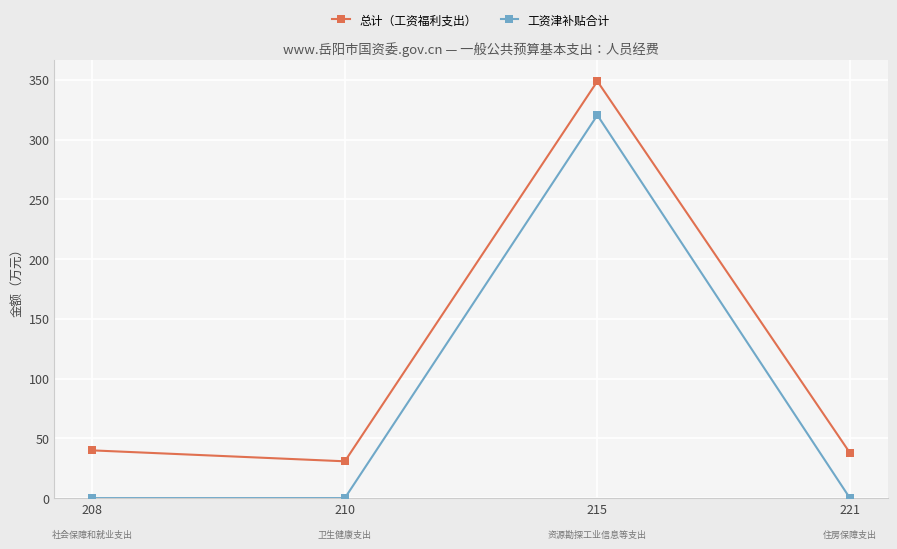

True or false: 总计（工资福利支出） and 工资津补贴合计 intersect in this chart.

False